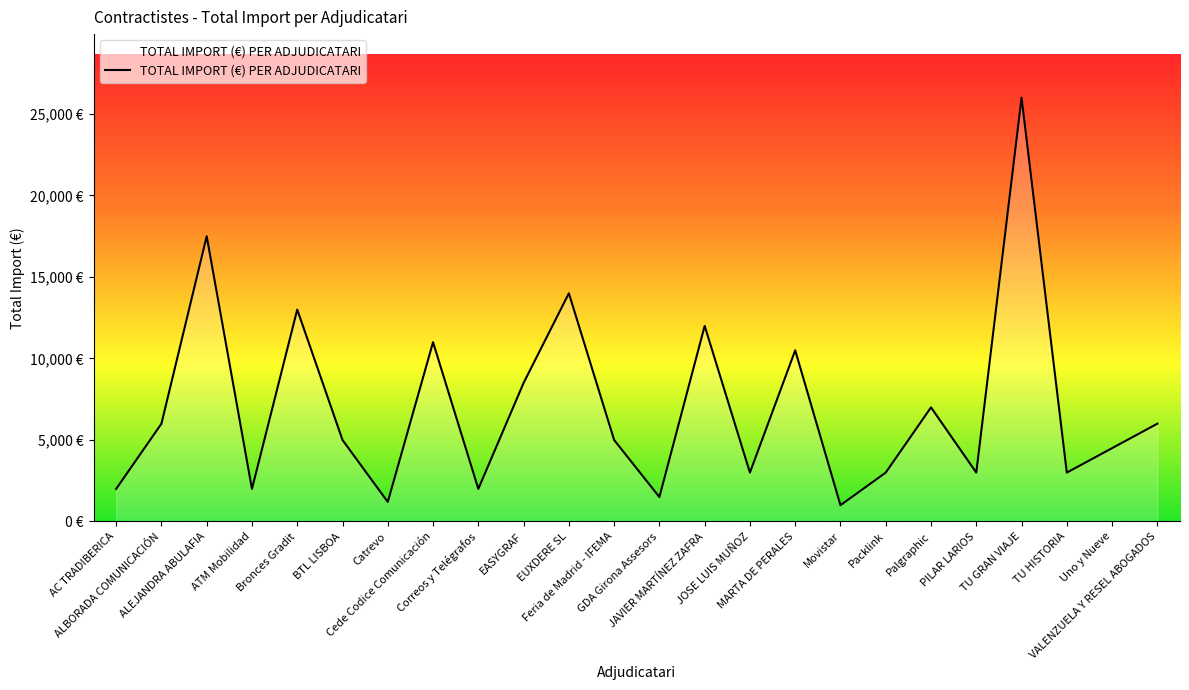

At which category does the chart reach its peak across all series?

TU GRAN VIAJE